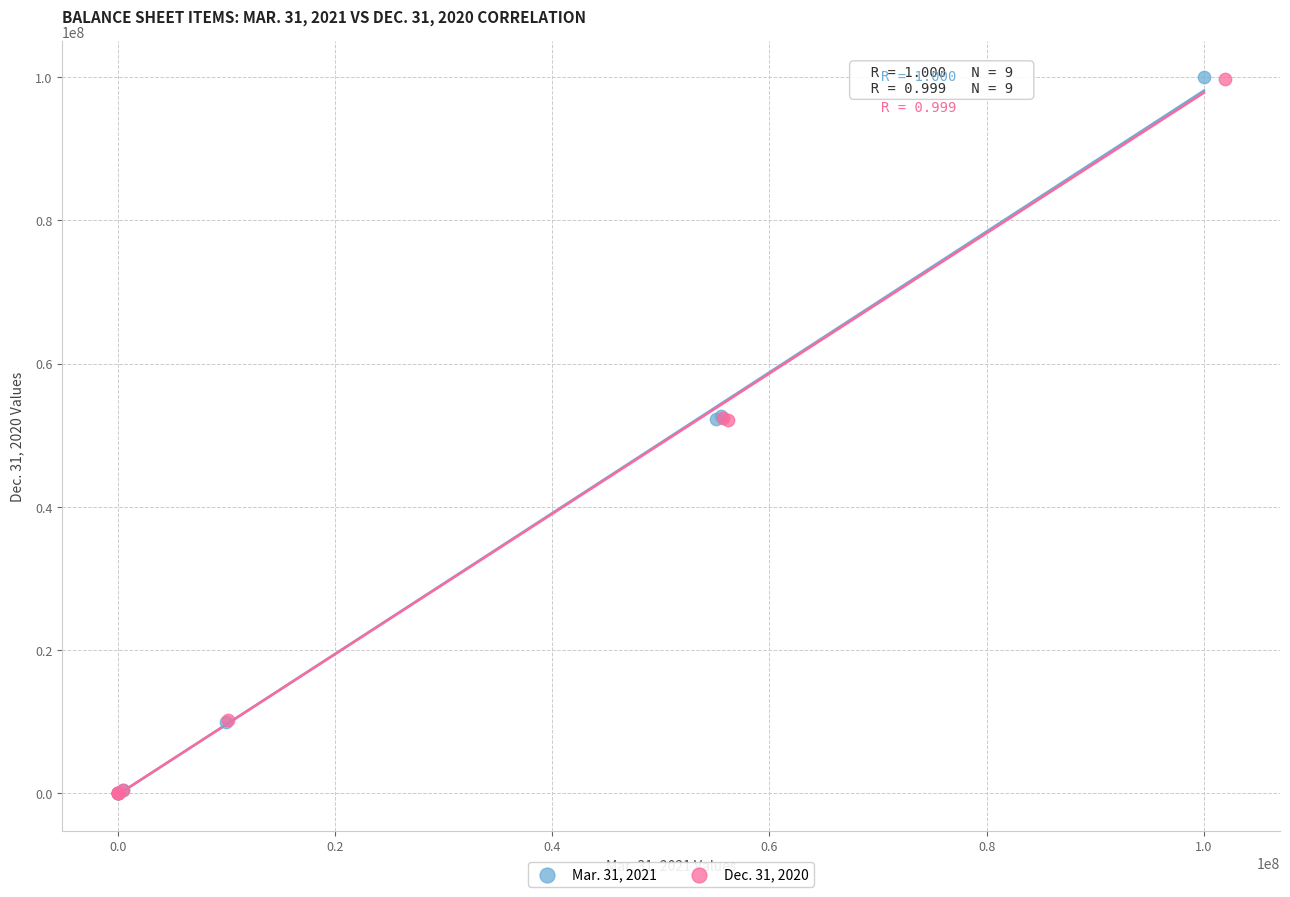

Which series has the largest Y range (max minus min)?

Mar. 31, 2021